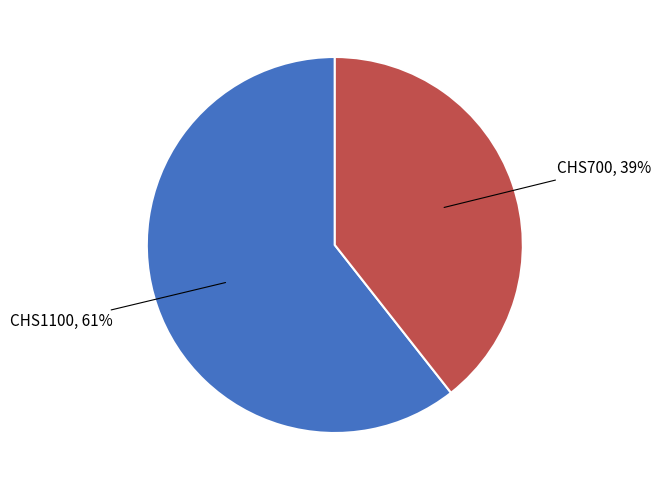

Does any single category account for the majority?

Yes